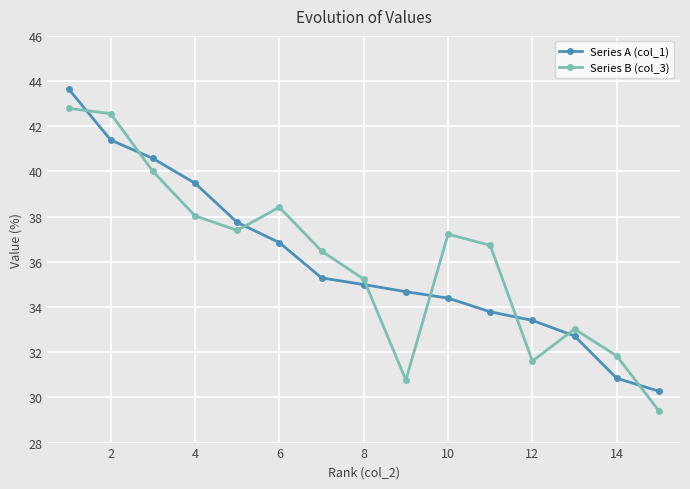

What is the difference between the maximum and minimum values in the Series B (col_3) series?

13.4